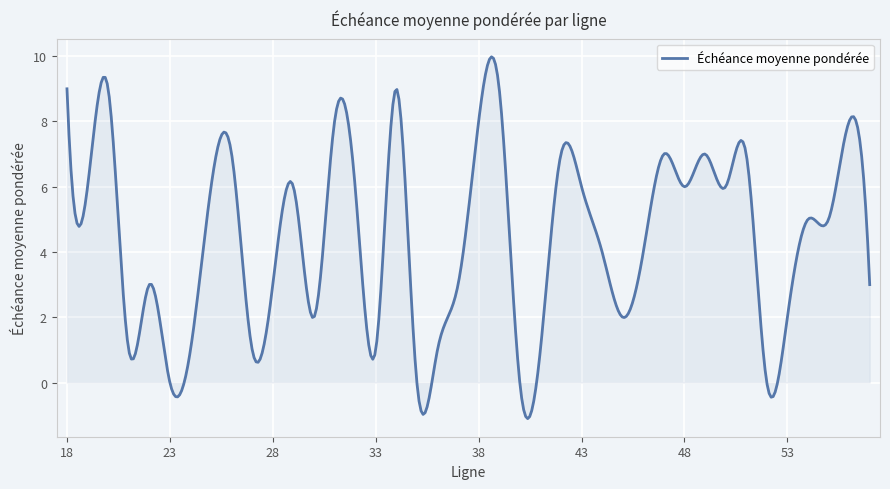

What is the smallest value displayed?

-1.1